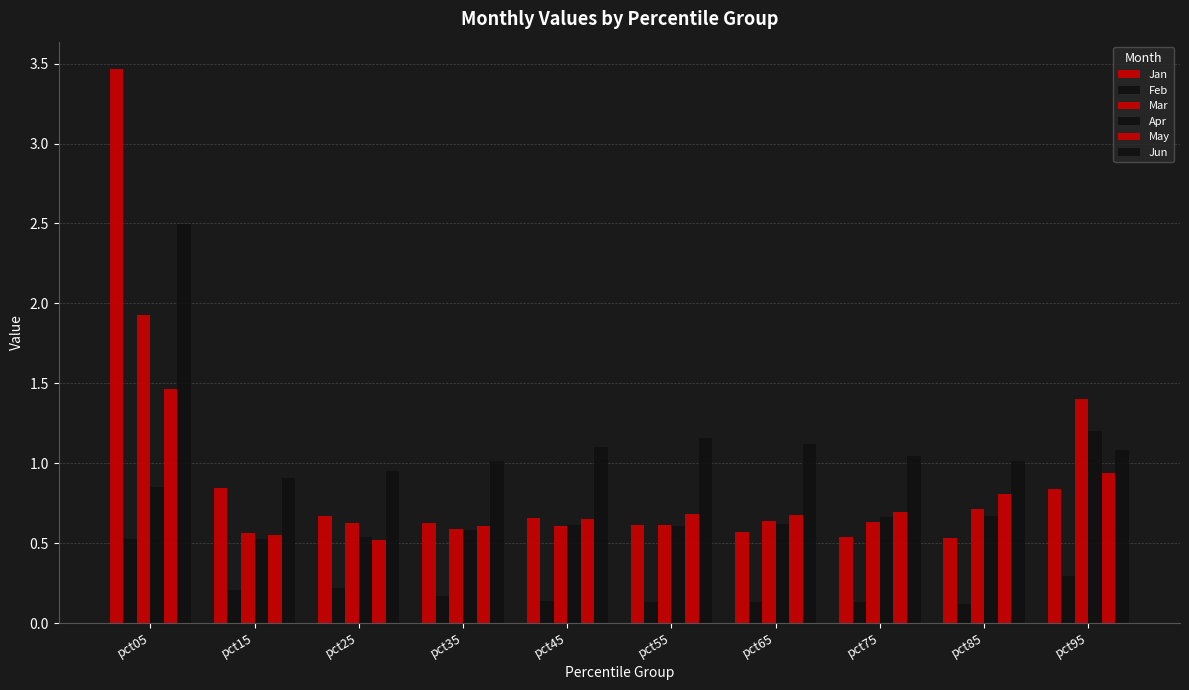

True or false: Jun has a value of 0.5 at pct55.

False